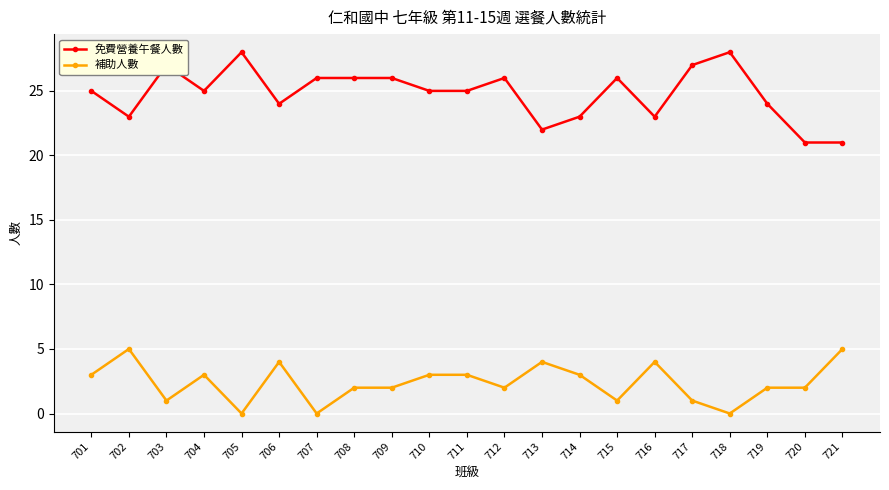

What is the sum of all 補助人數 values?

50